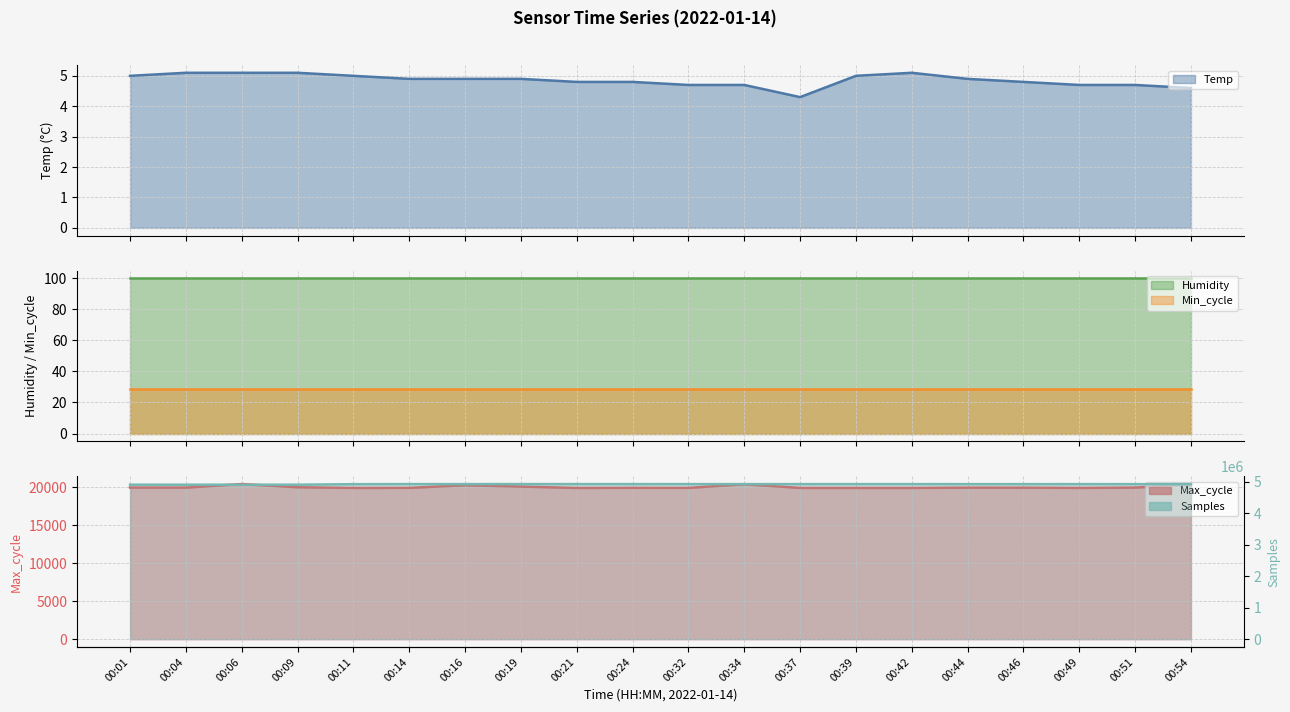

The Samples series shows 4919386.0 at 00:16. True or false?

True